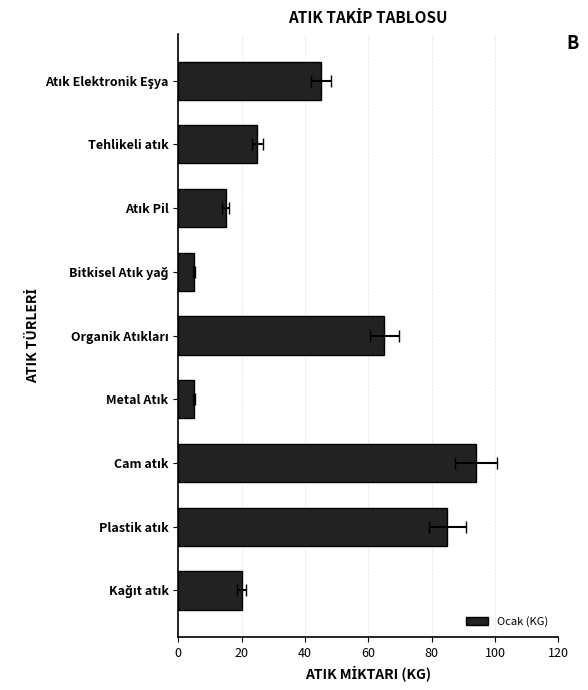

Where is the data nearest to the value 49?

Atık Elektronik Eşya